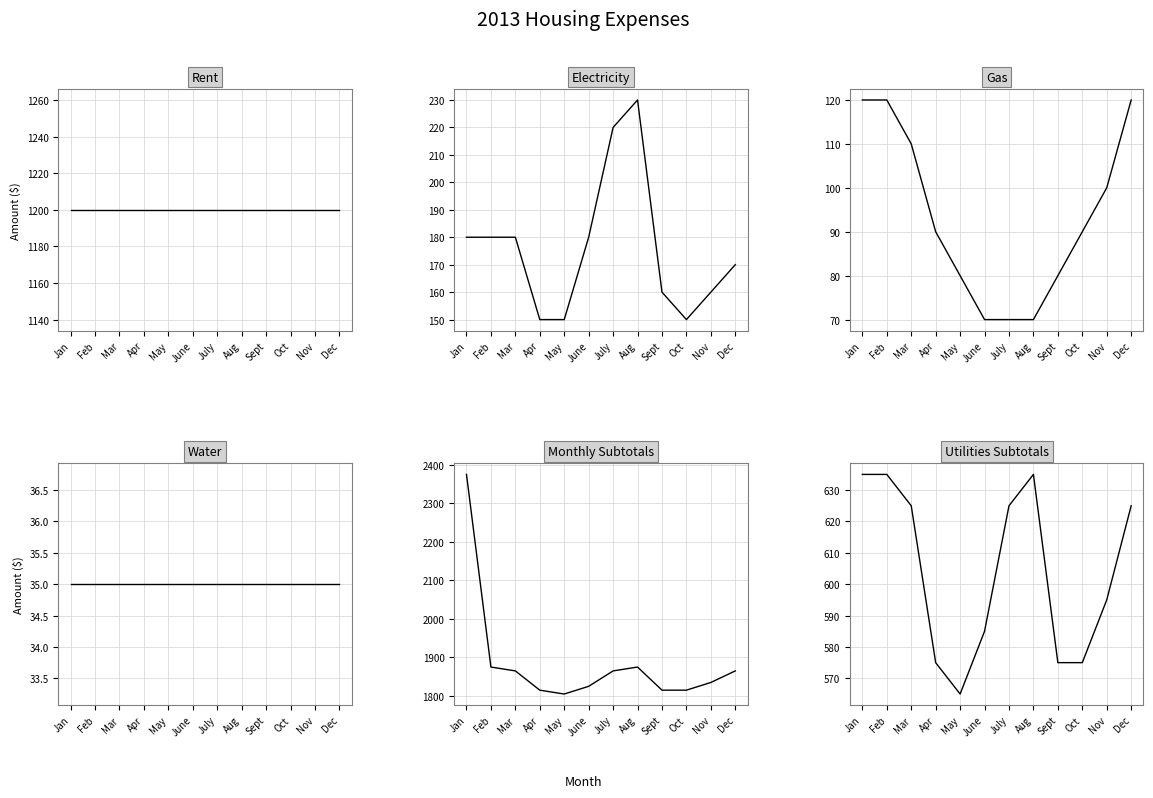

Is it true that Rent equals 1200 at June?

True